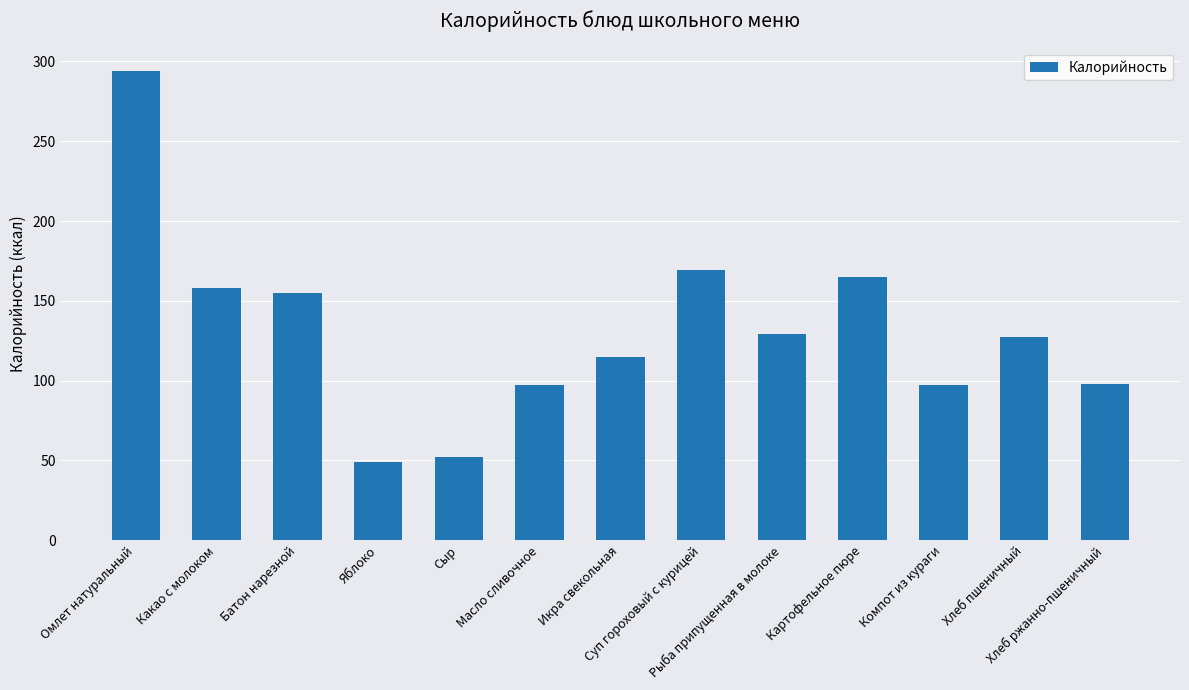

What position from the right is Хлеб пшеничный?

2